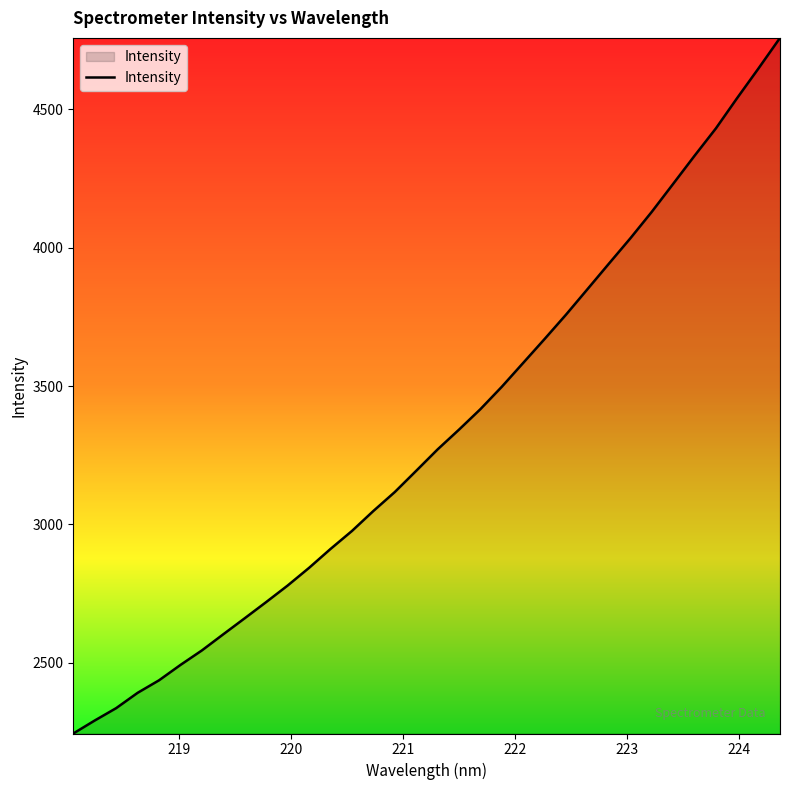

What is the difference between the second highest and second lowest values?

2356.3